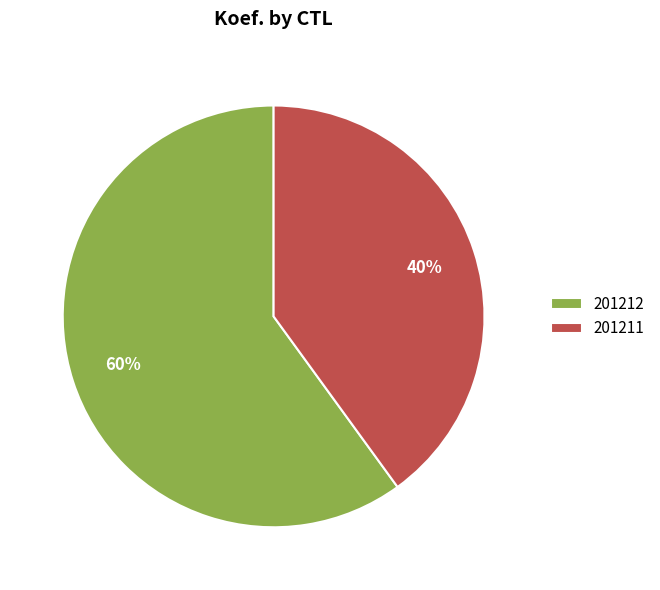

Count the number of slices in the pie.

2